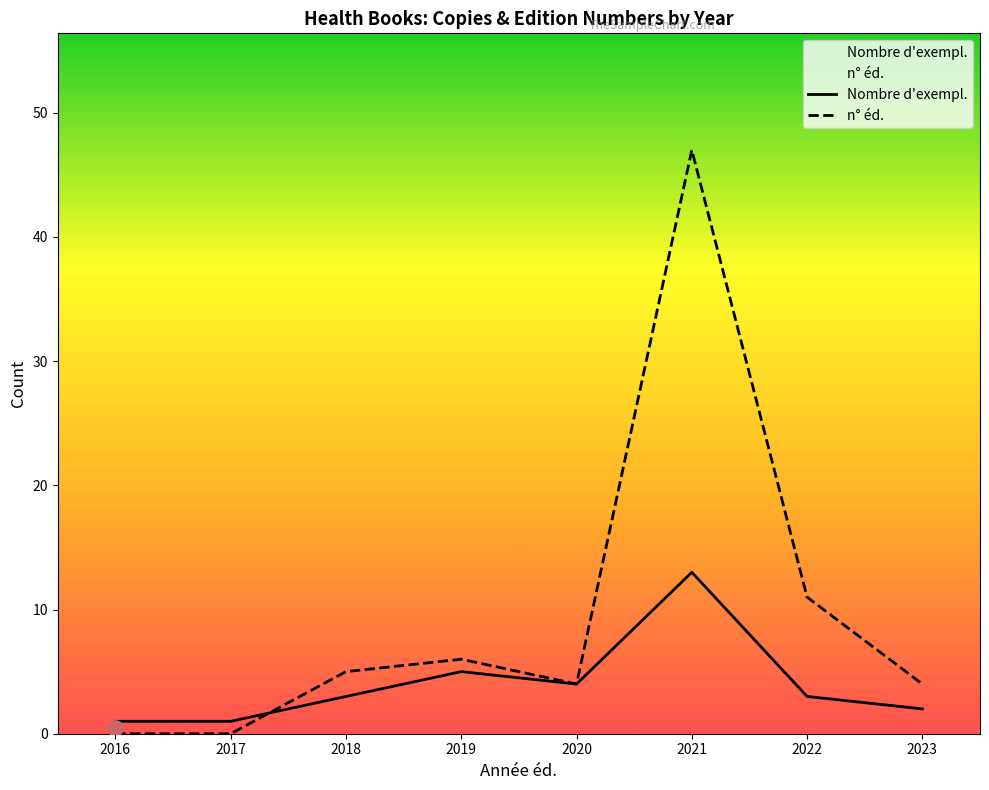

Which series has the largest total across all categories?

n° éd.